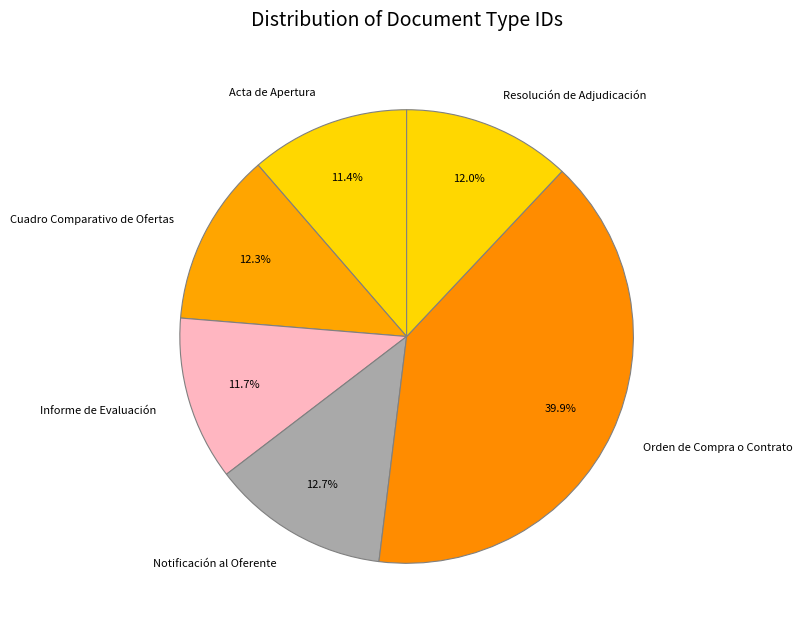

Approximately how many times larger is the value at Informe de Evaluación compared to Acta de Apertura?

1.0